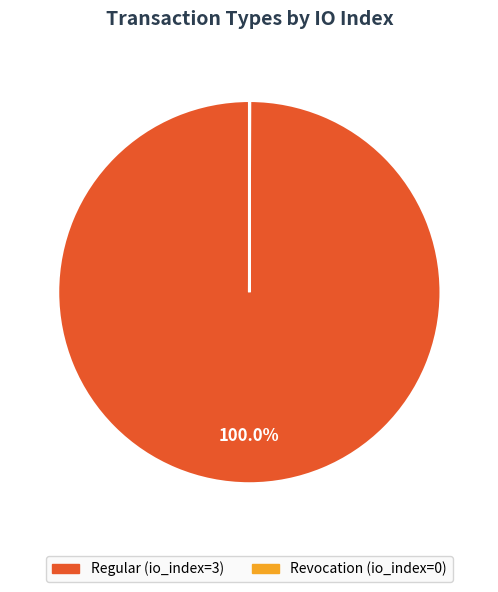

The Regular slice represents 91% of the pie. True or false?

False